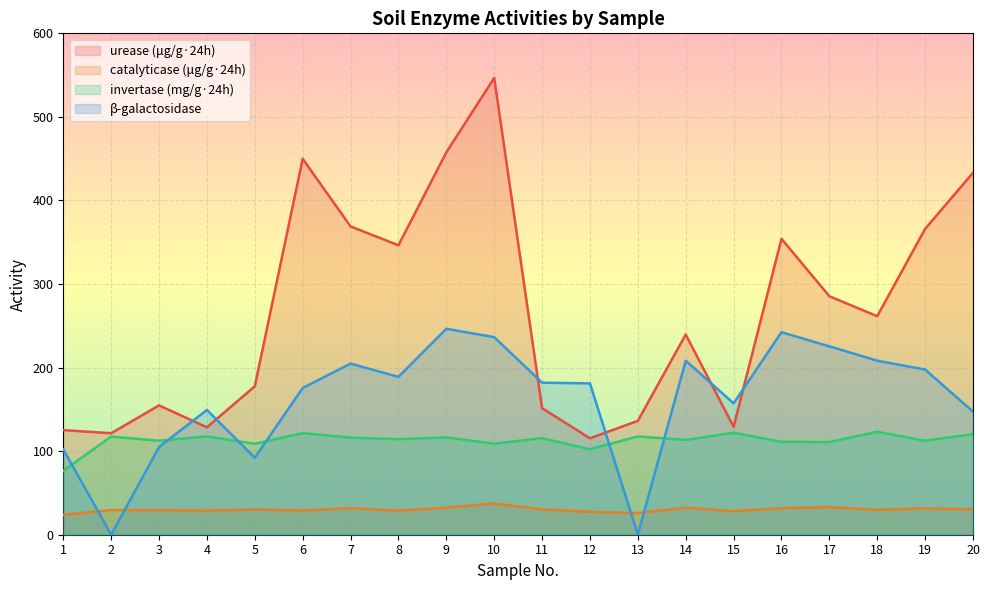

How many interior local valleys does the beta_galactosidase series have?

5